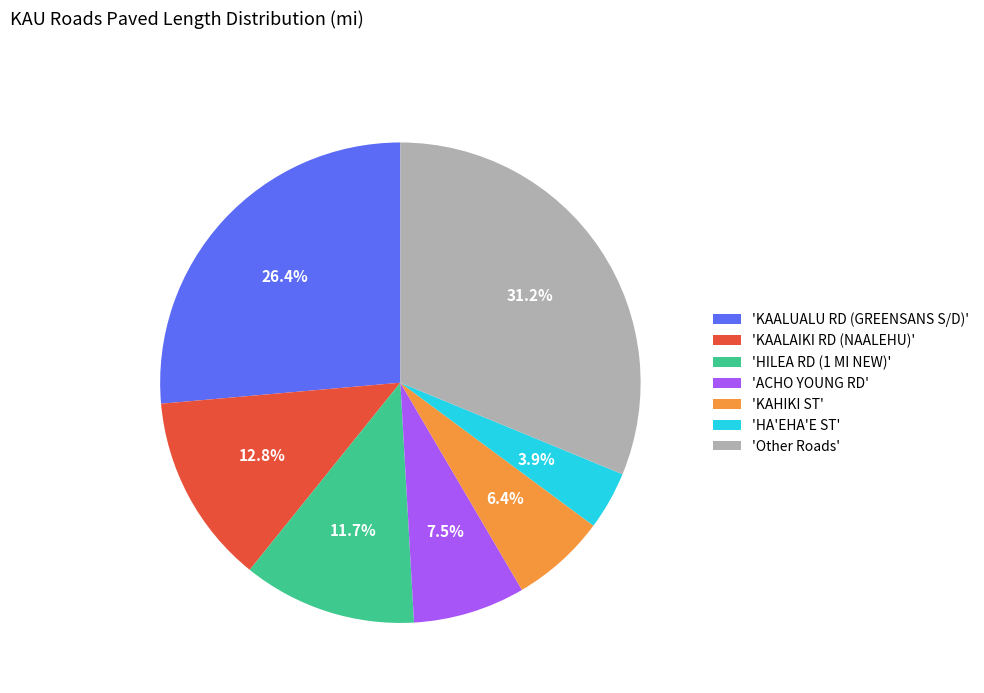

What is the ratio of the value at 'KAALUALU RD (GREENSANS S/D)' to the value at 'KAALAIKI RD (NAALEHU)'?

2.1